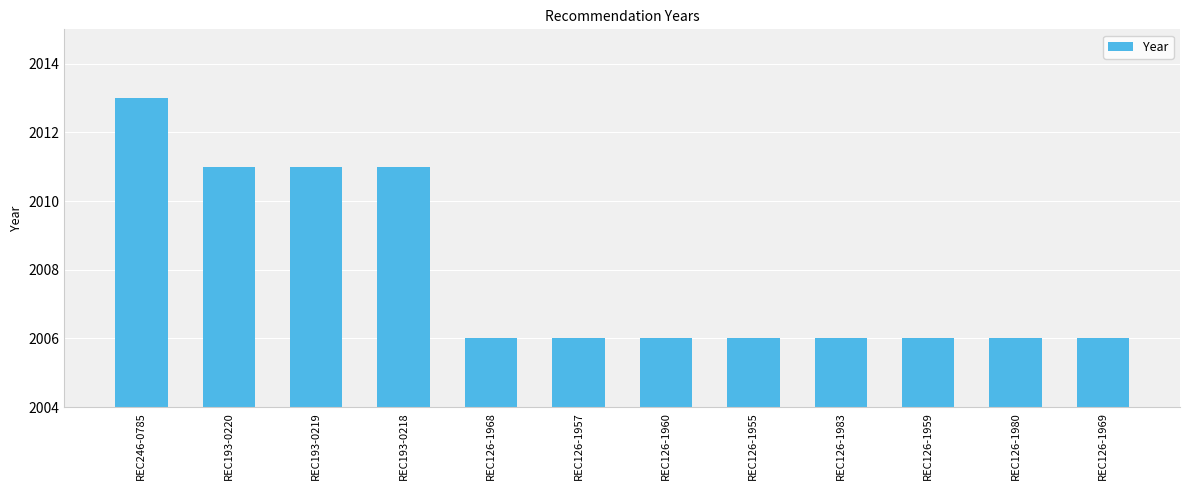

Are the bars horizontal?

No